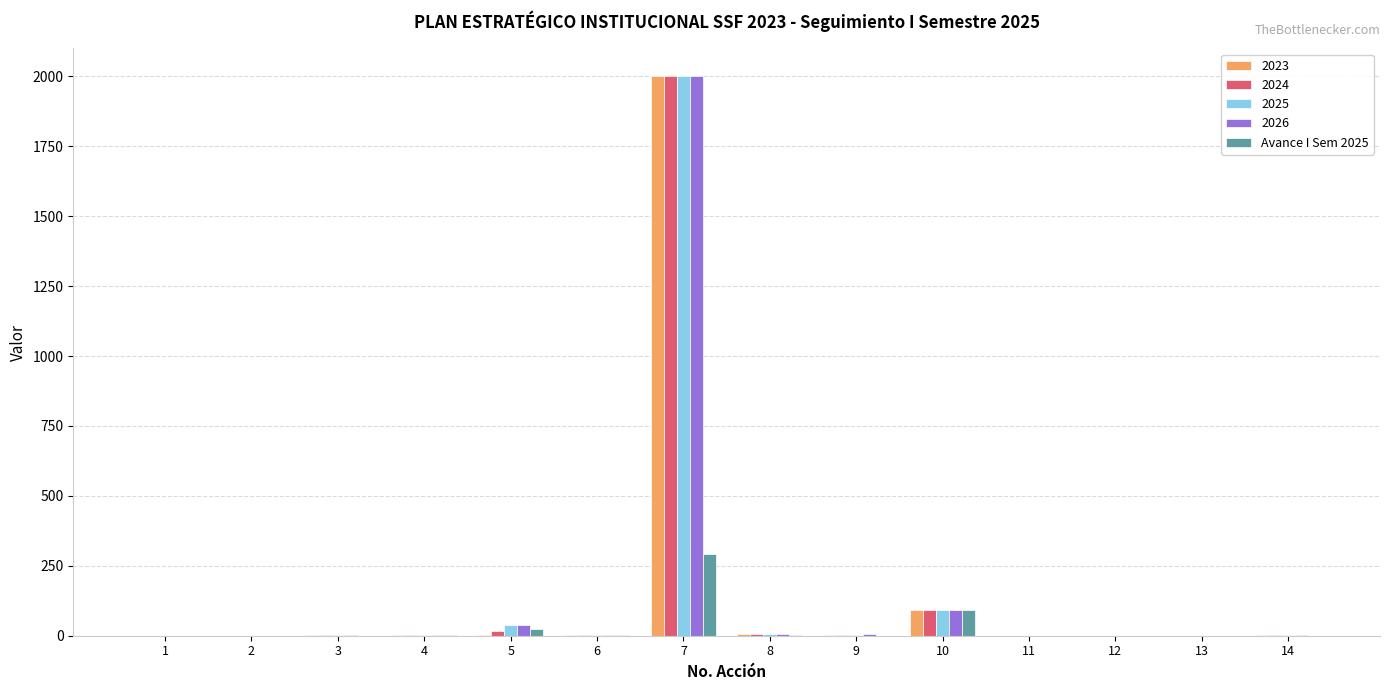

What is the greatest value displayed?

2000.0